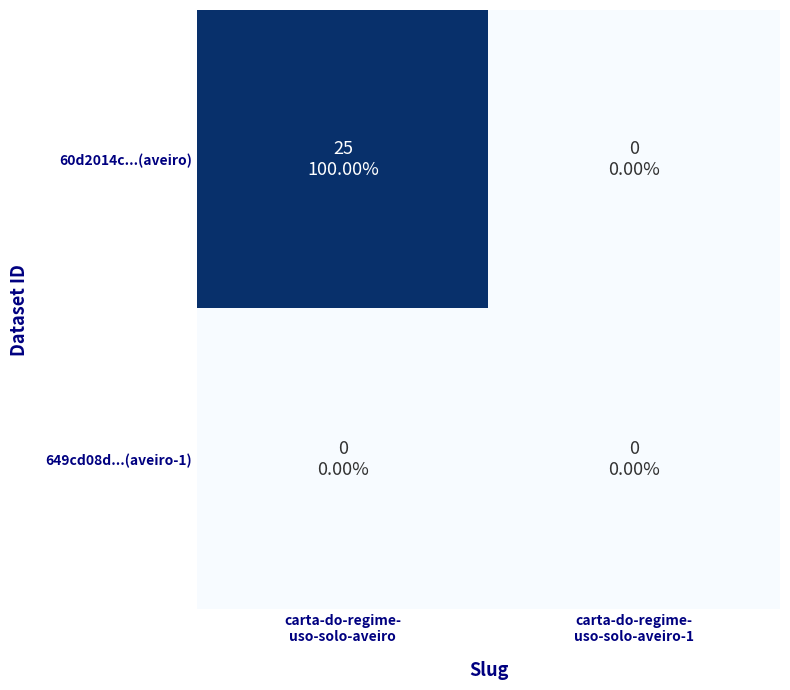

How many distinct data groups are displayed?

2